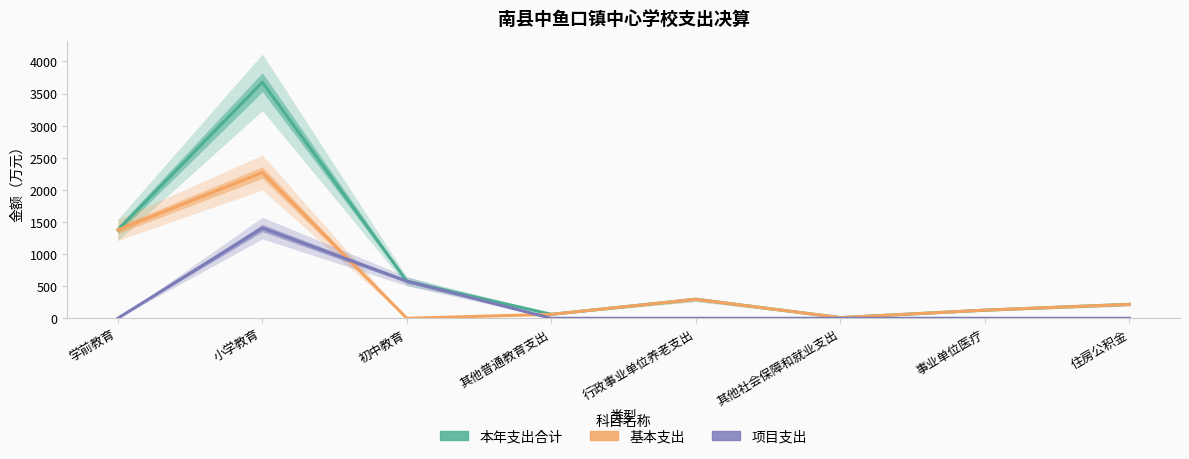

True or false: 基本支出 and 项目支出 intersect in this chart.

True